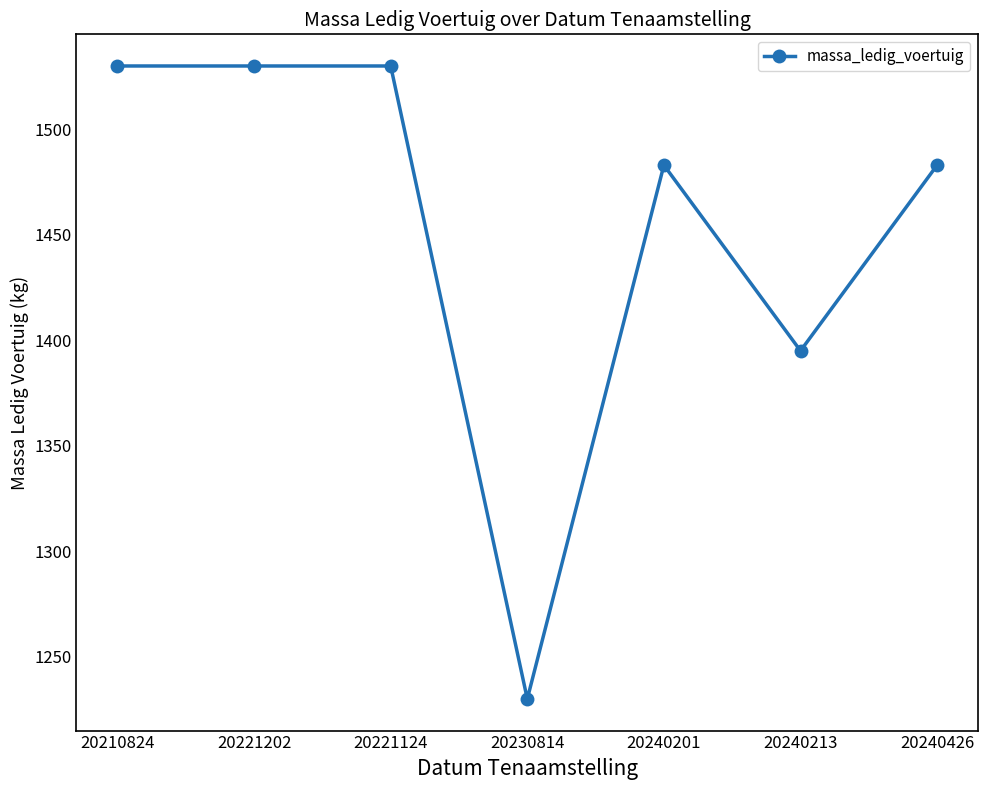

What is the label of the 3rd point from the left?

20221124